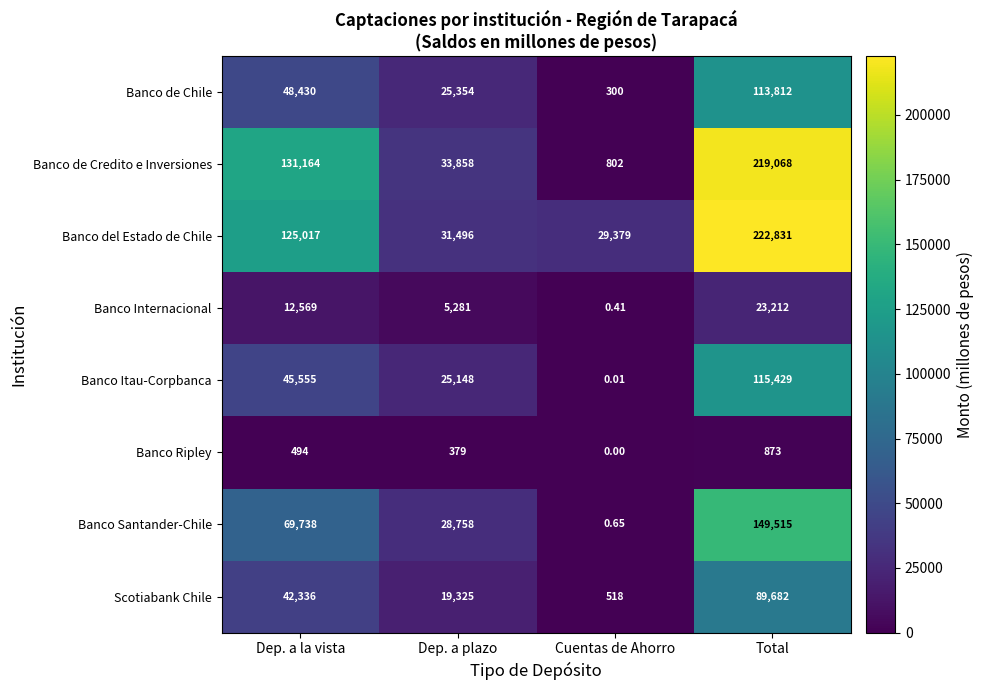

At how many categories does at least one series exceed 25151?

4